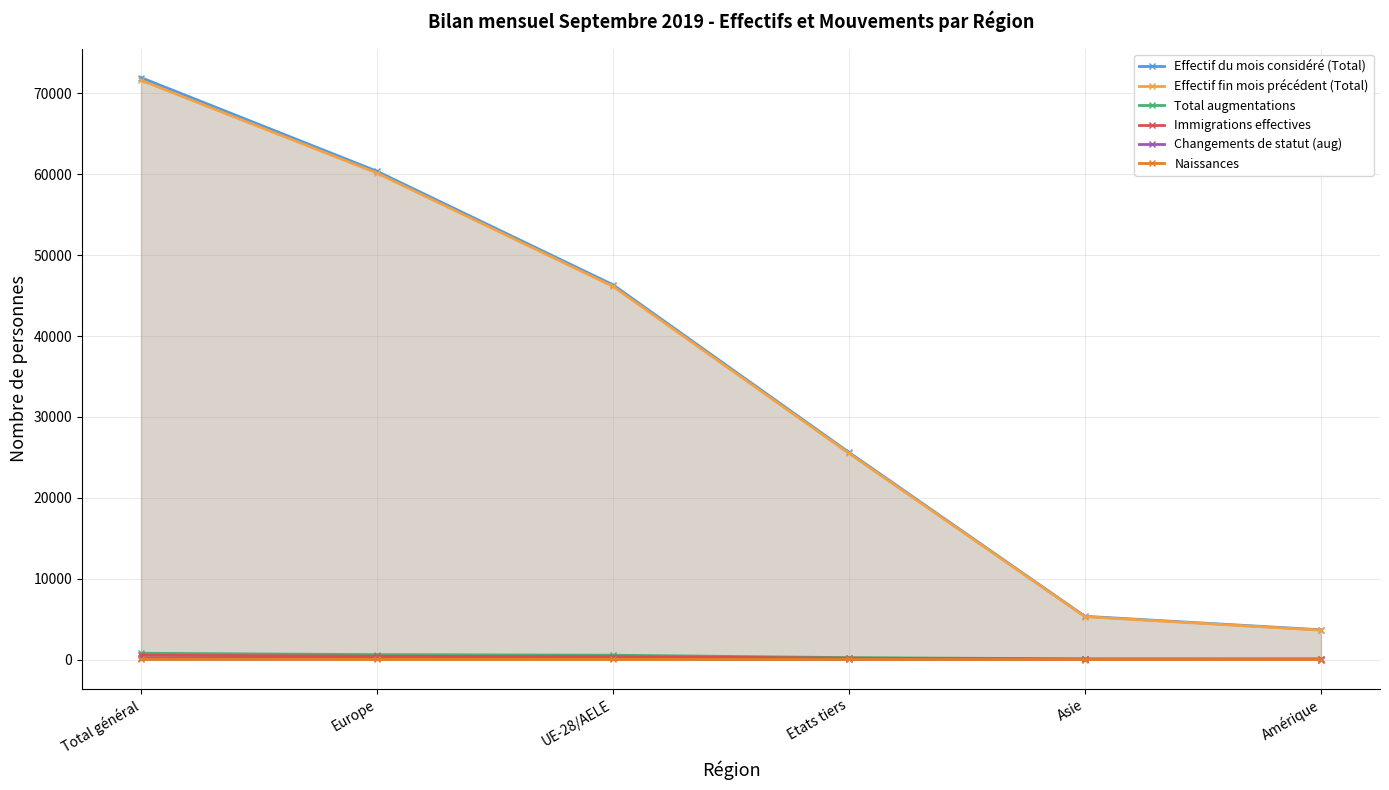

List the labels in order of Total augmentations value, smallest first.

Amérique, Asie, Etats tiers, UE-28/AELE, Europe, Total général